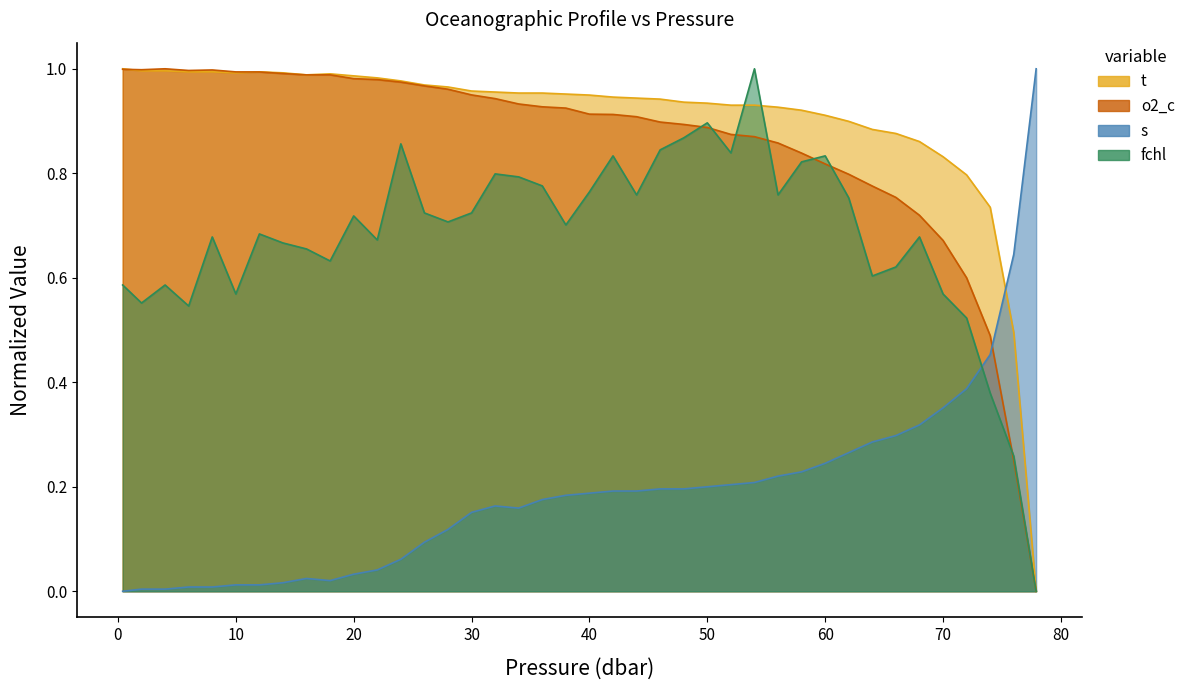

How many interior local valleys does the s series have?

2